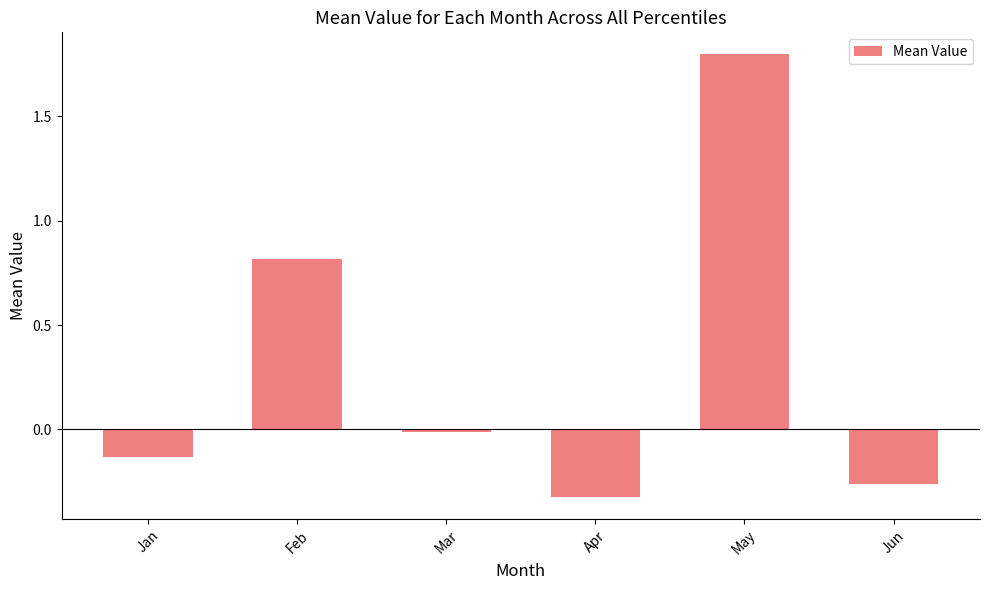

Which has a higher value, Feb or Jan?

Feb